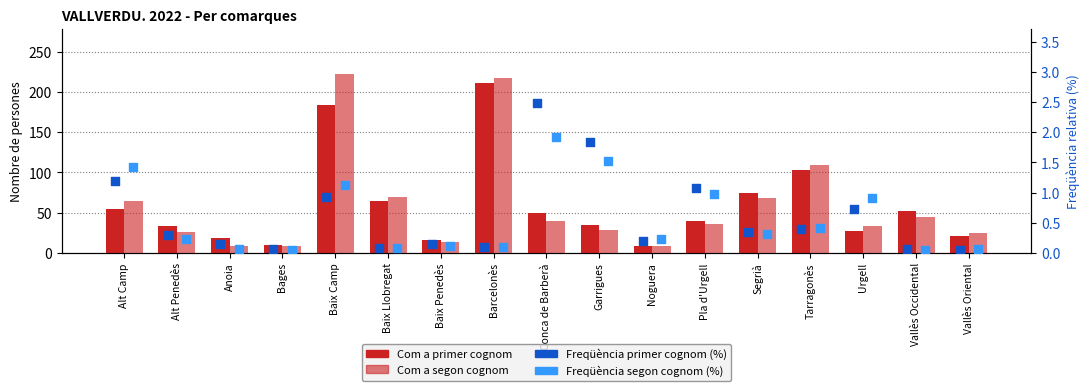

Which series has the largest total across all categories?

Com a segon cognom